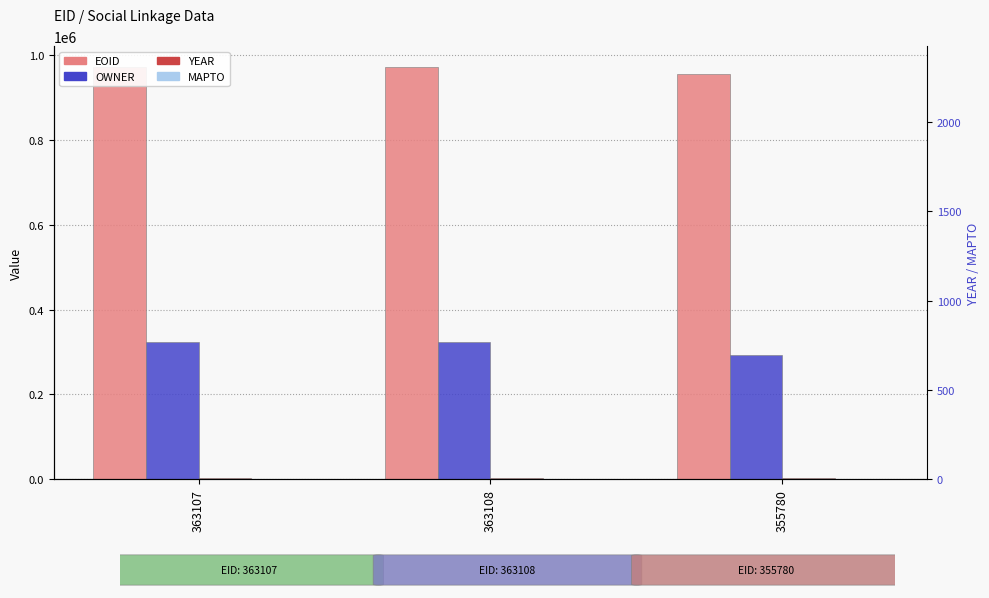

What is the value of the EOID bar at the 3rd from the left?

954908